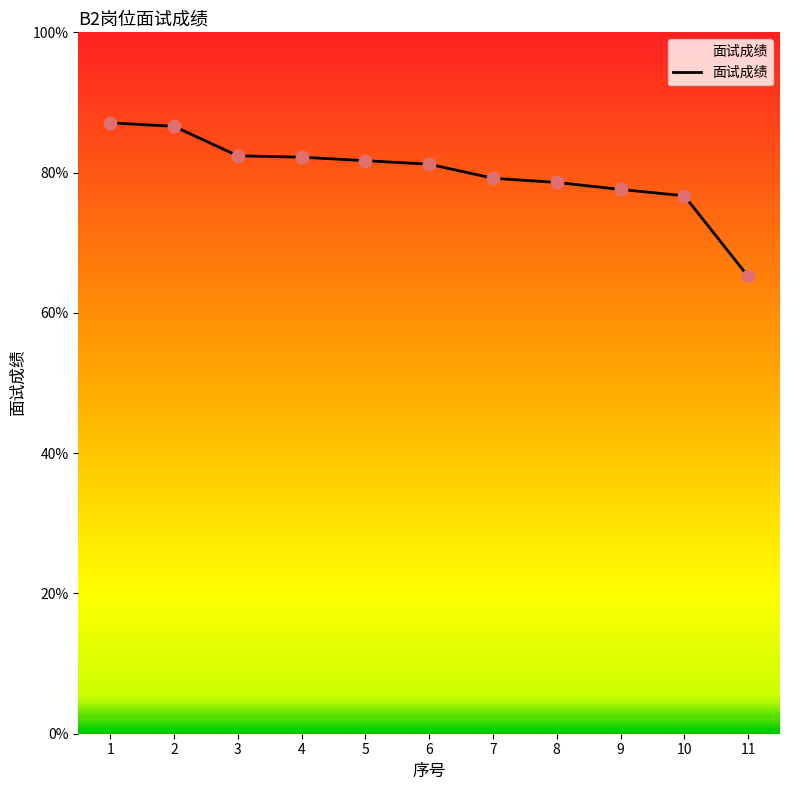

Which has a higher value, 11 or 3?

3